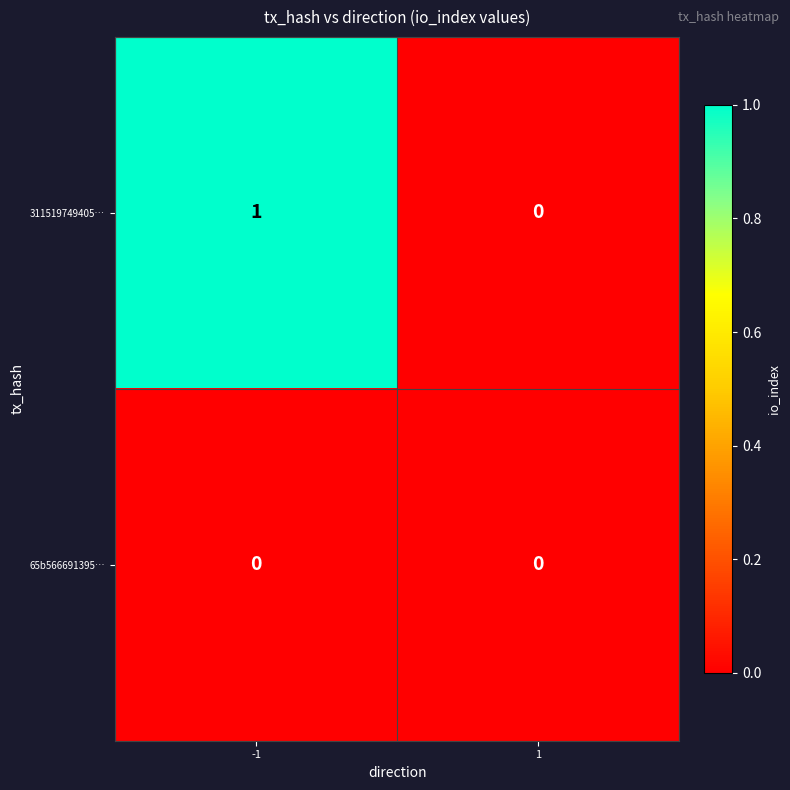

At -1, list the series in order from largest to smallest.

311519749405…, 65b566691395…